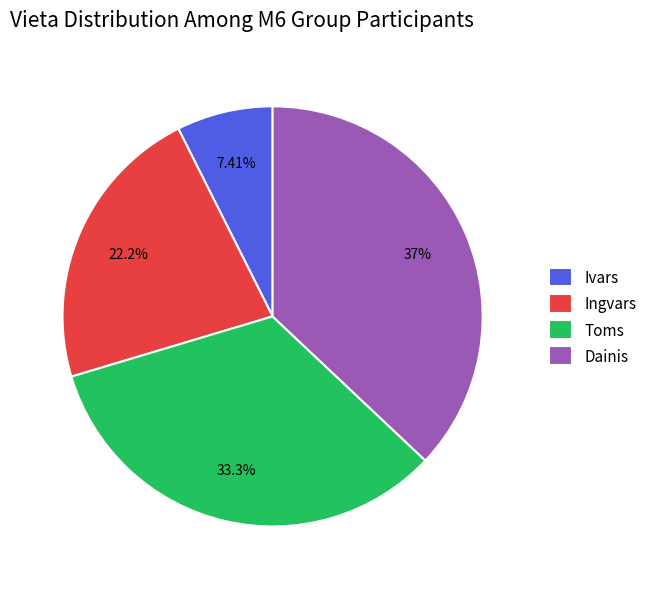

Is there any slice that represents more than half of the pie?

No